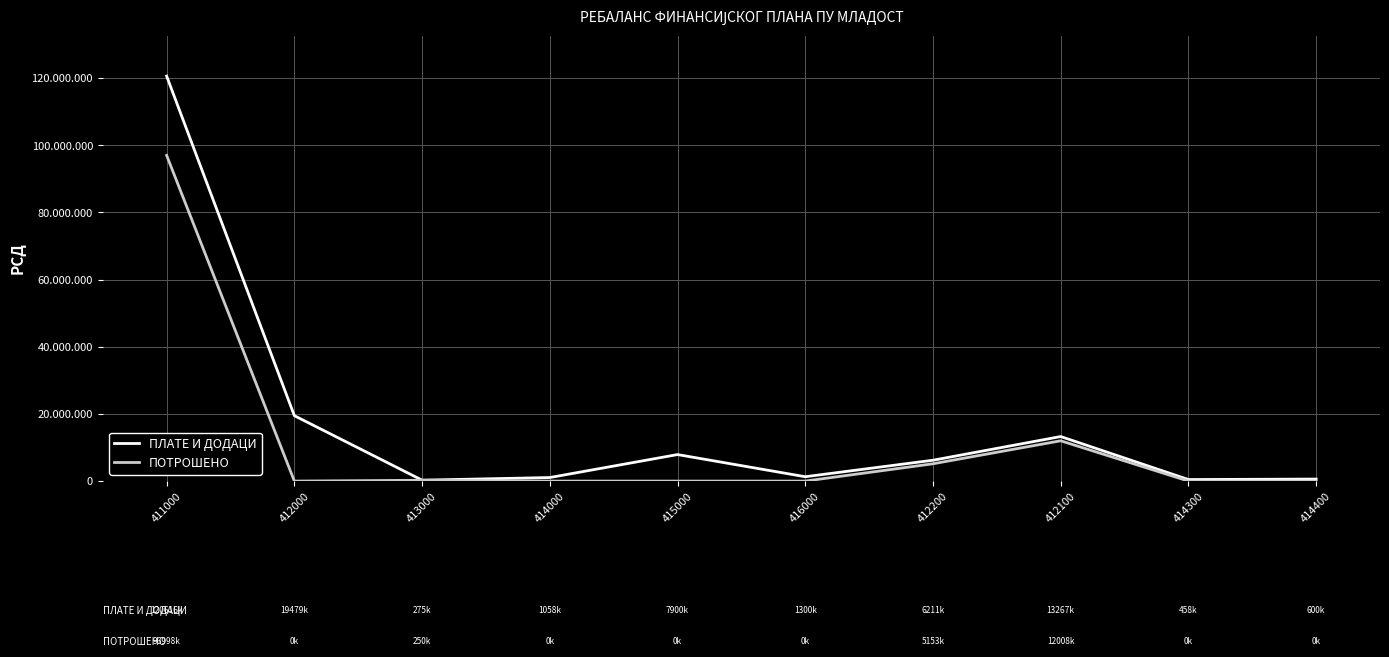

What is the total value across all series at 412200?

11365536